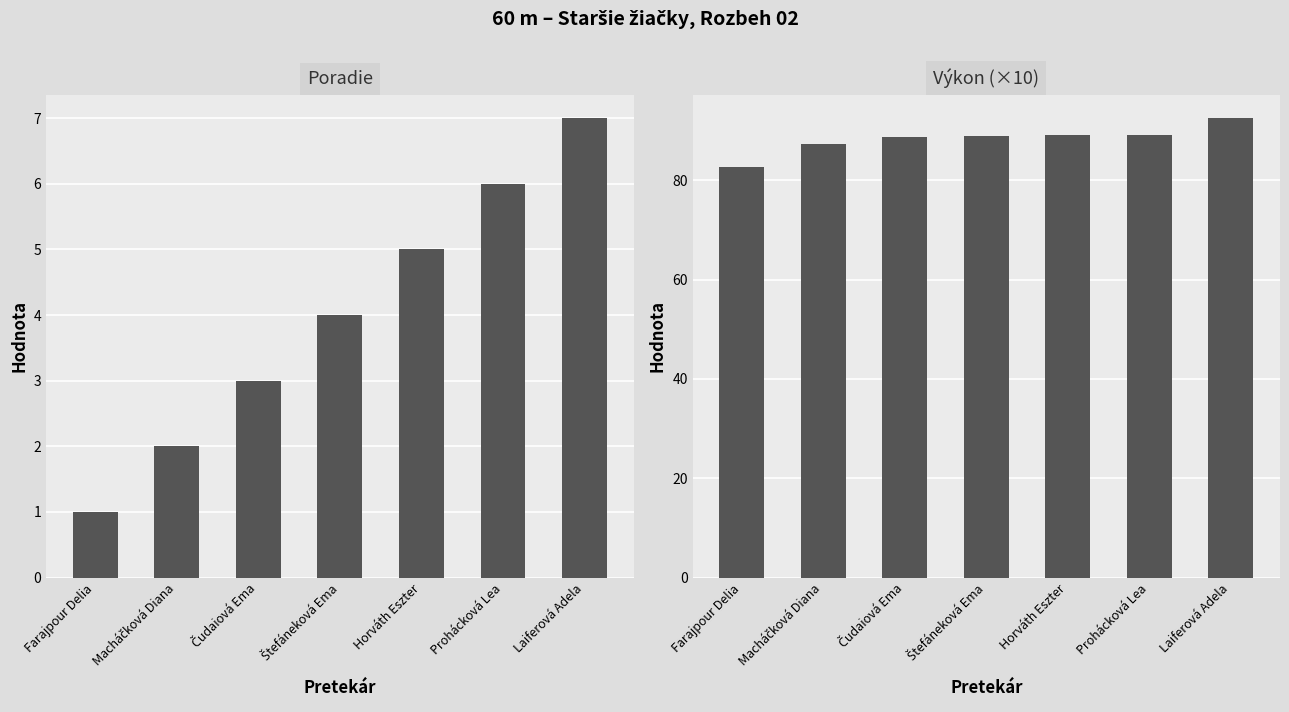

At Macháčková Diana, list the series in order from largest to smallest.

Výkon (×10), Poradie